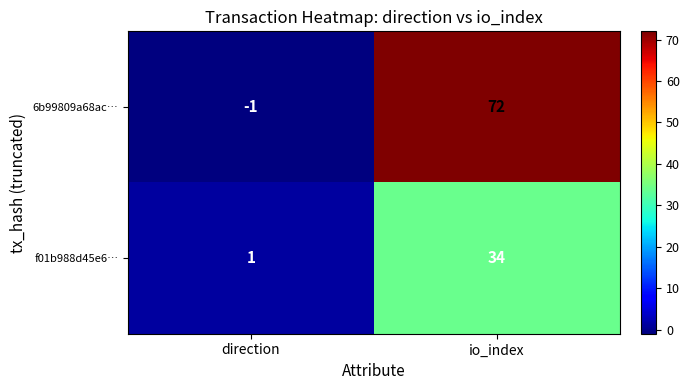

Rank the series at io_index from highest to lowest value.

6b99809a68ac…, f01b988d45e6…